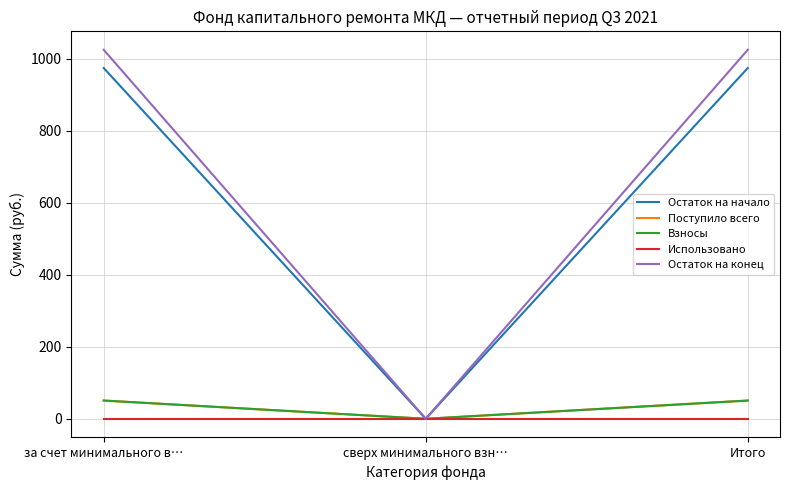

Rank the categories by Остаток на начало value from lowest to highest.

сверх минимального взн…, за счет минимального в…, Итого